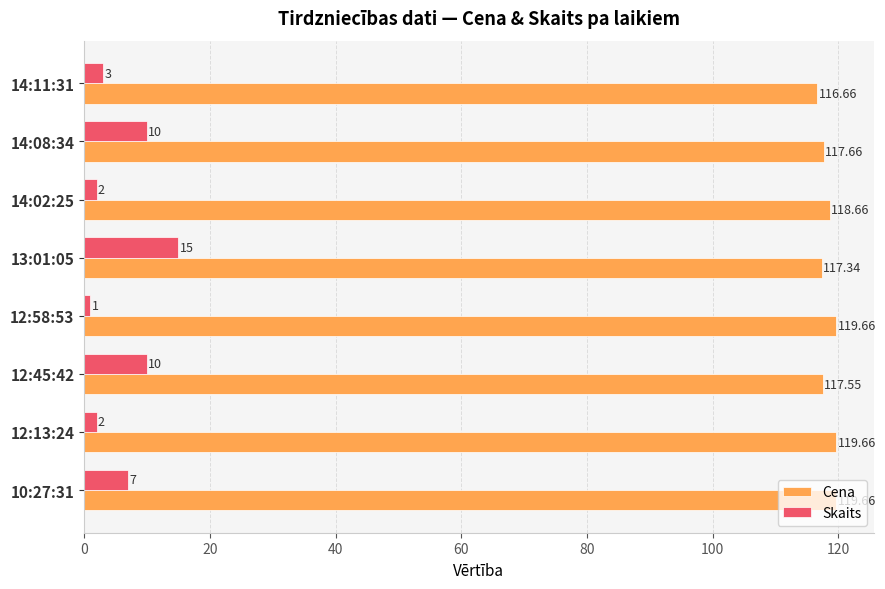

At how many categories does at least one series exceed 115?

8